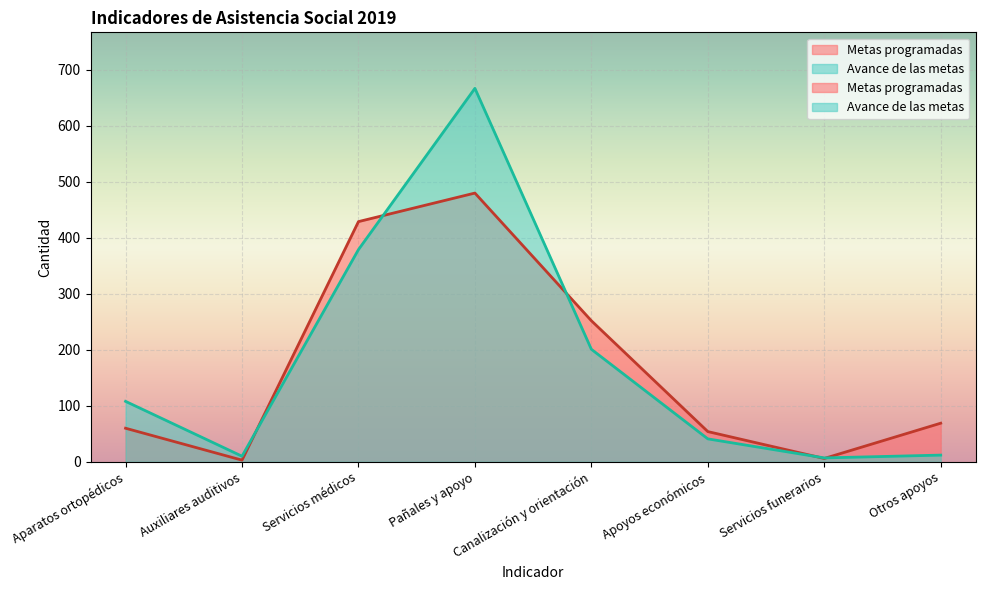

What is the maximum value shown in the chart?

667